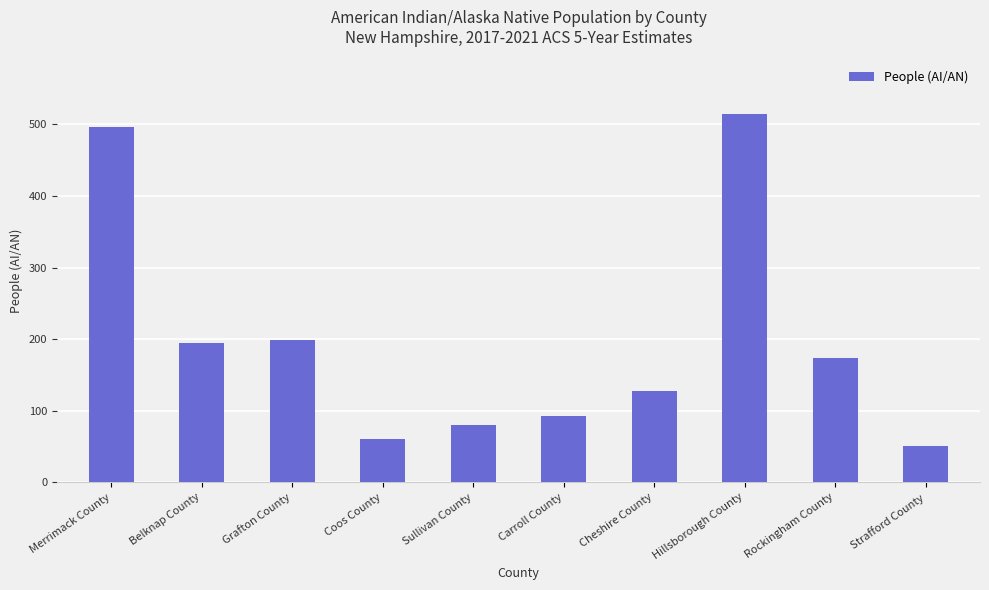

How many data points are less than 174?

5